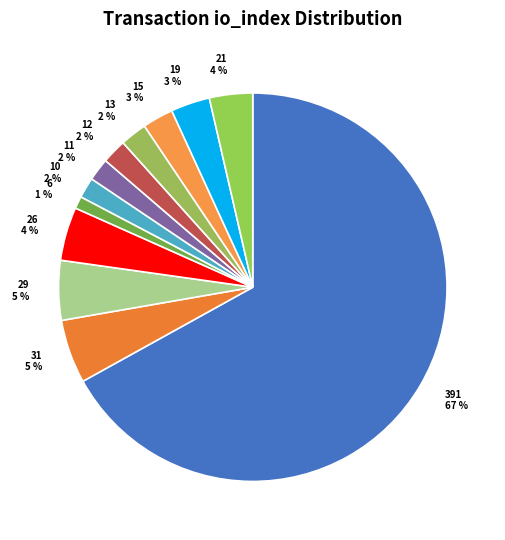

To the nearest percent, what is the combined percentage of 391 and 31?

72%